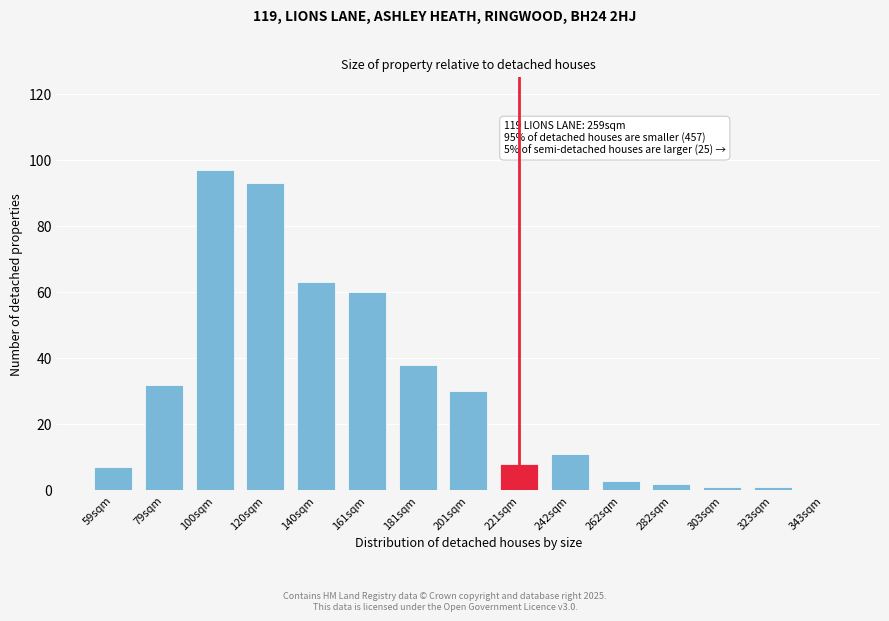

Reading left to right, list all the values displayed in this chart.

59sqm=7	79sqm=32	100sqm=97	120sqm=93	140sqm=63	161sqm=60	181sqm=38	201sqm=30	221sqm=8	242sqm=11	262sqm=3	282sqm=2	303sqm=1	323sqm=1	343sqm=0